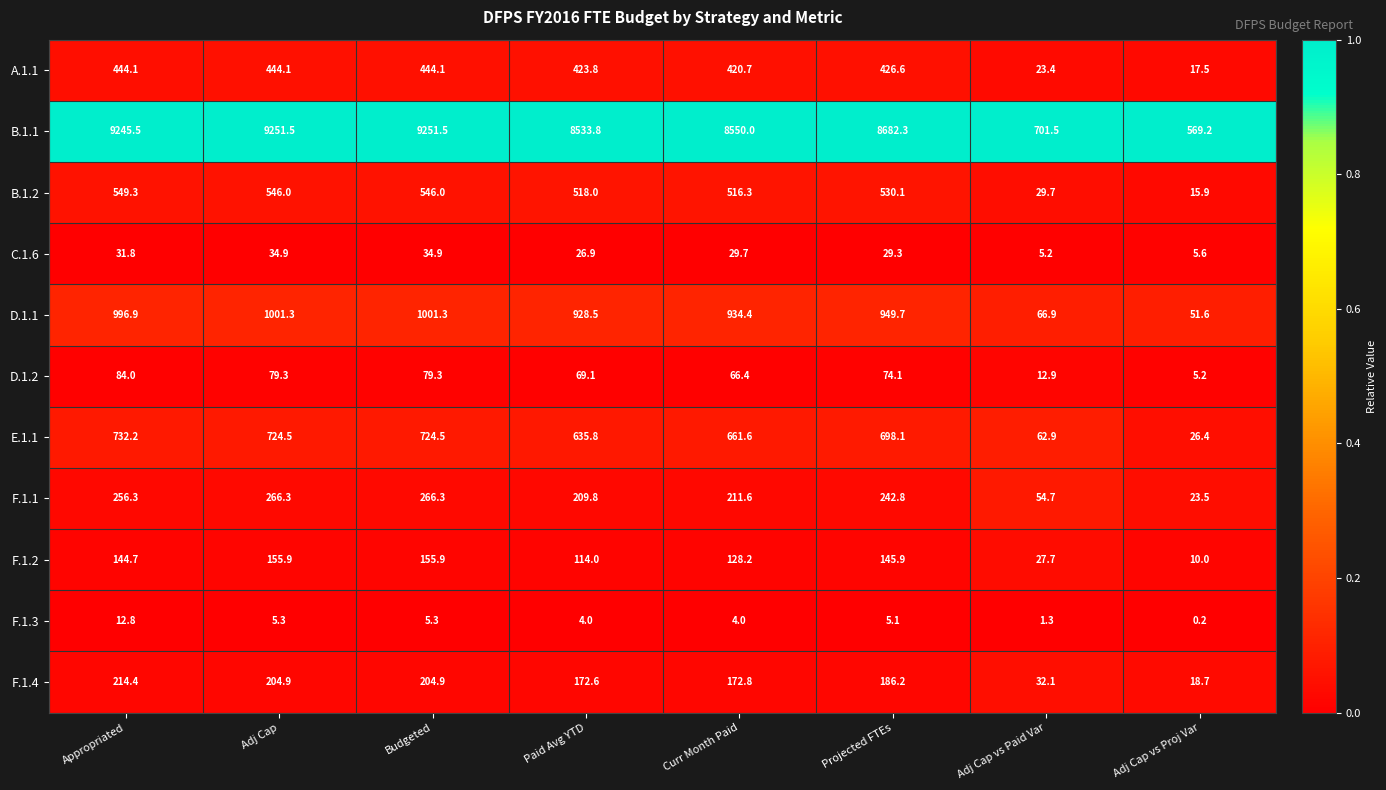

At Adj Cap vs Paid Var, list the series in order from largest to smallest.

B.1.1, D.1.1, E.1.1, F.1.1, F.1.4, B.1.2, F.1.2, A.1.1, D.1.2, C.1.6, F.1.3